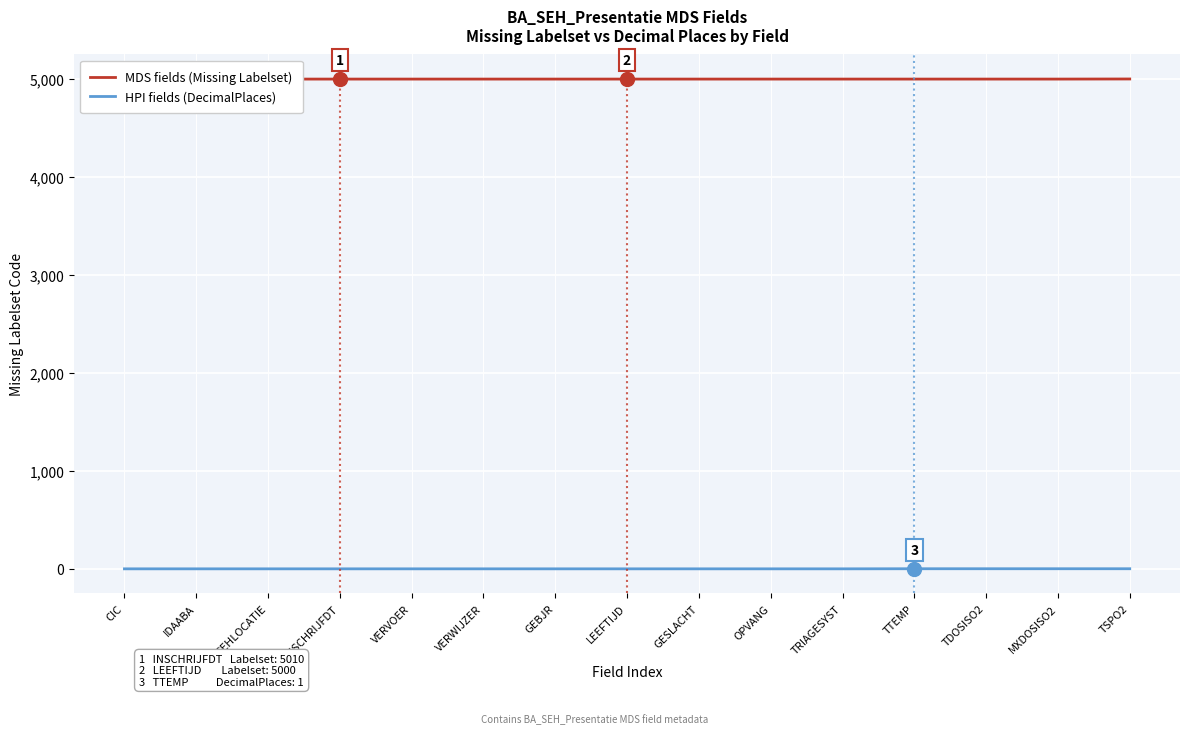

True or false: HPI fields (DecimalPlaces) and MDS fields (Missing Labelset) intersect in this chart.

False